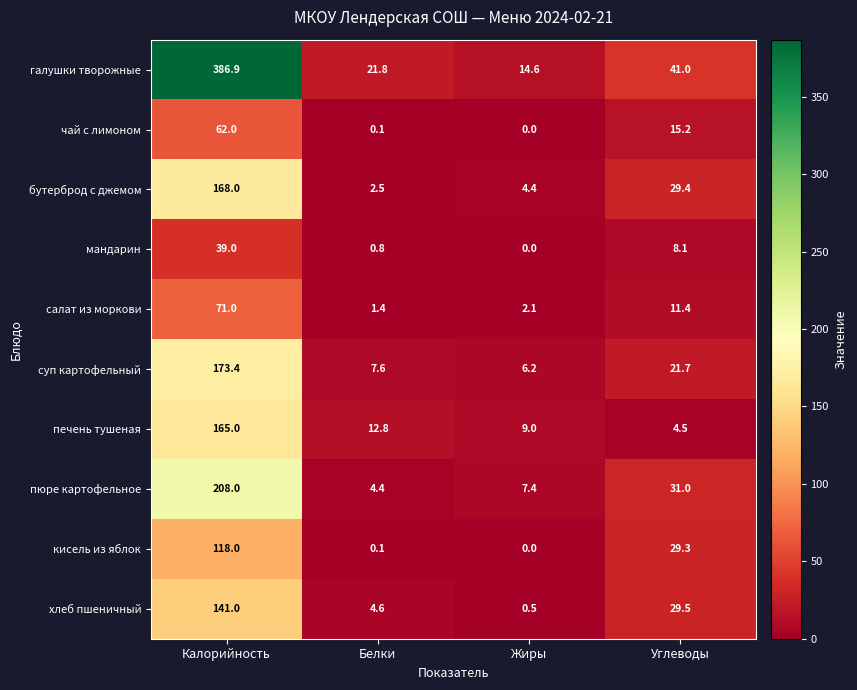

Is the value of чай с лимоном at Углеводы greater than the value of пюре картофельное at Углеводы?

No